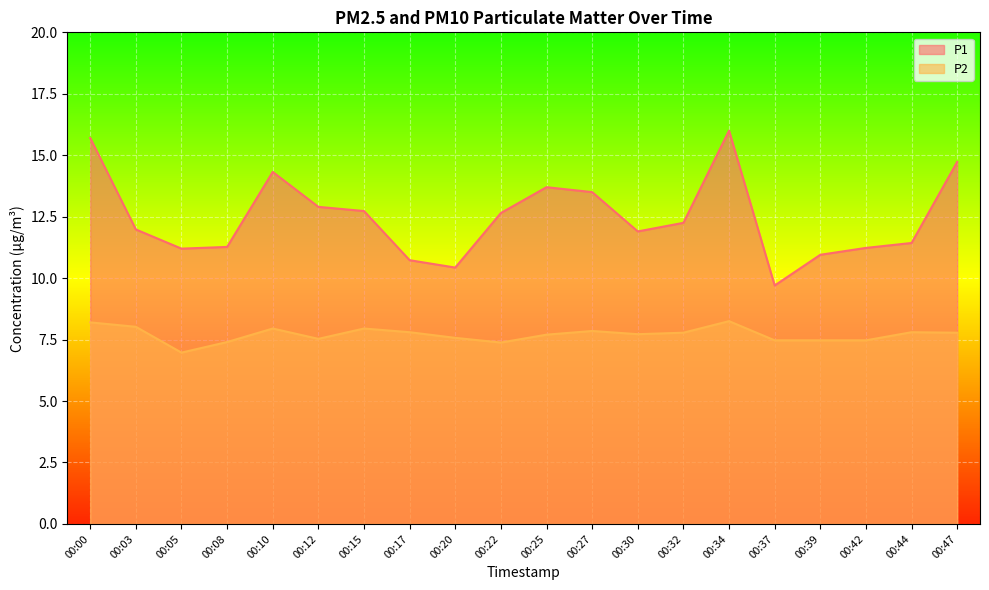

At which label is P1 closest to 12?

00:03